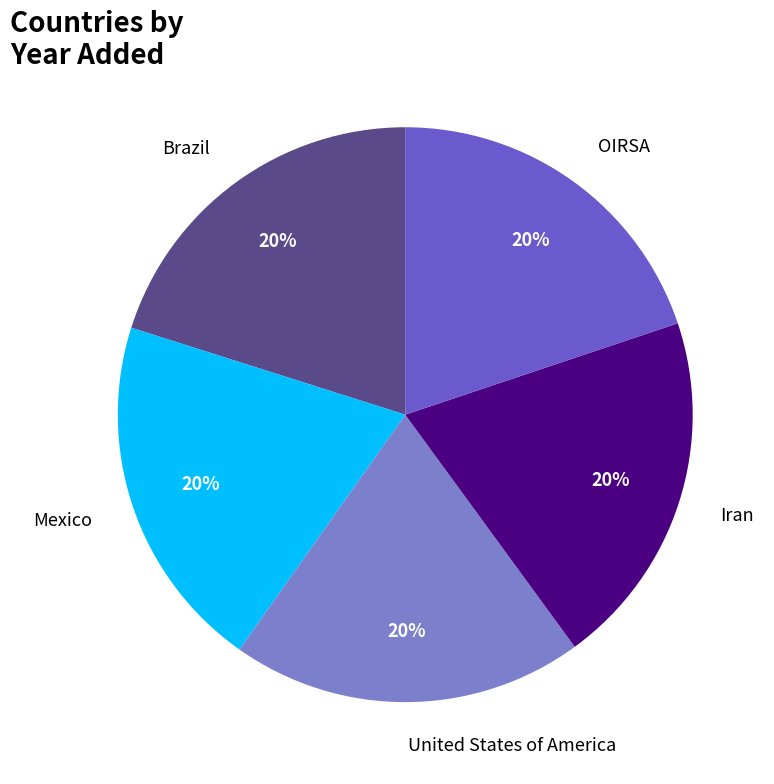

To the nearest percent, what is the average slice percentage?

20%